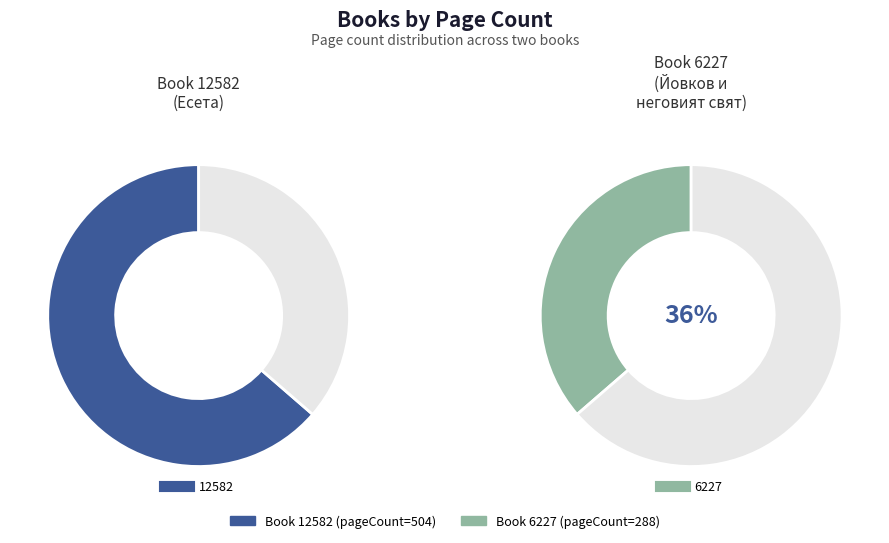

How many segments does this pie chart have?

2